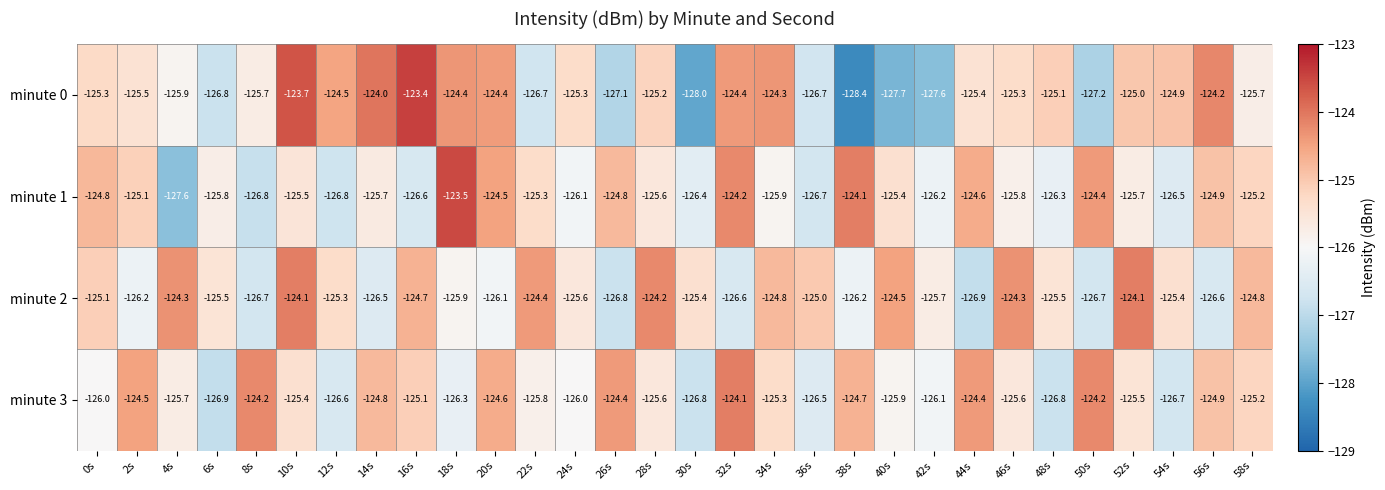

Rank the series by their average value, from lowest to highest.

minute 0, minute 1, minute 3, minute 2